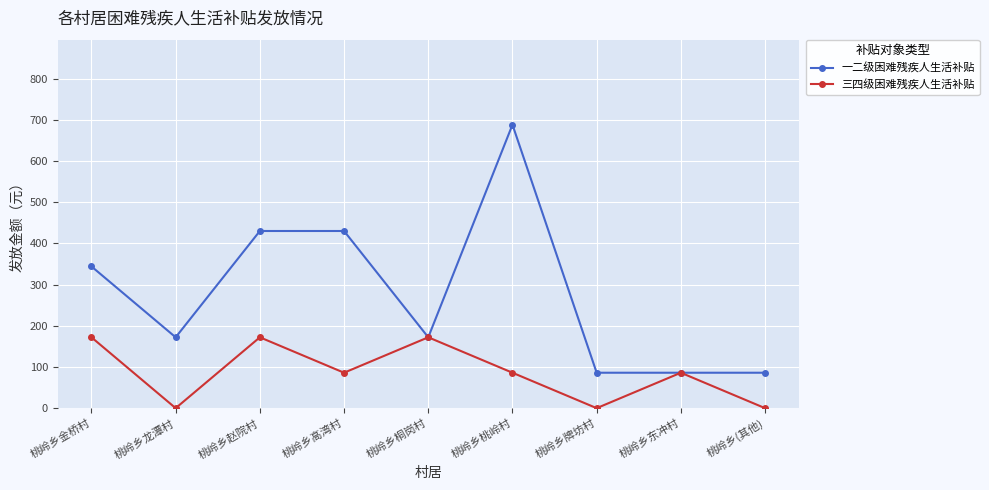

How many lines are shown in the chart?

2